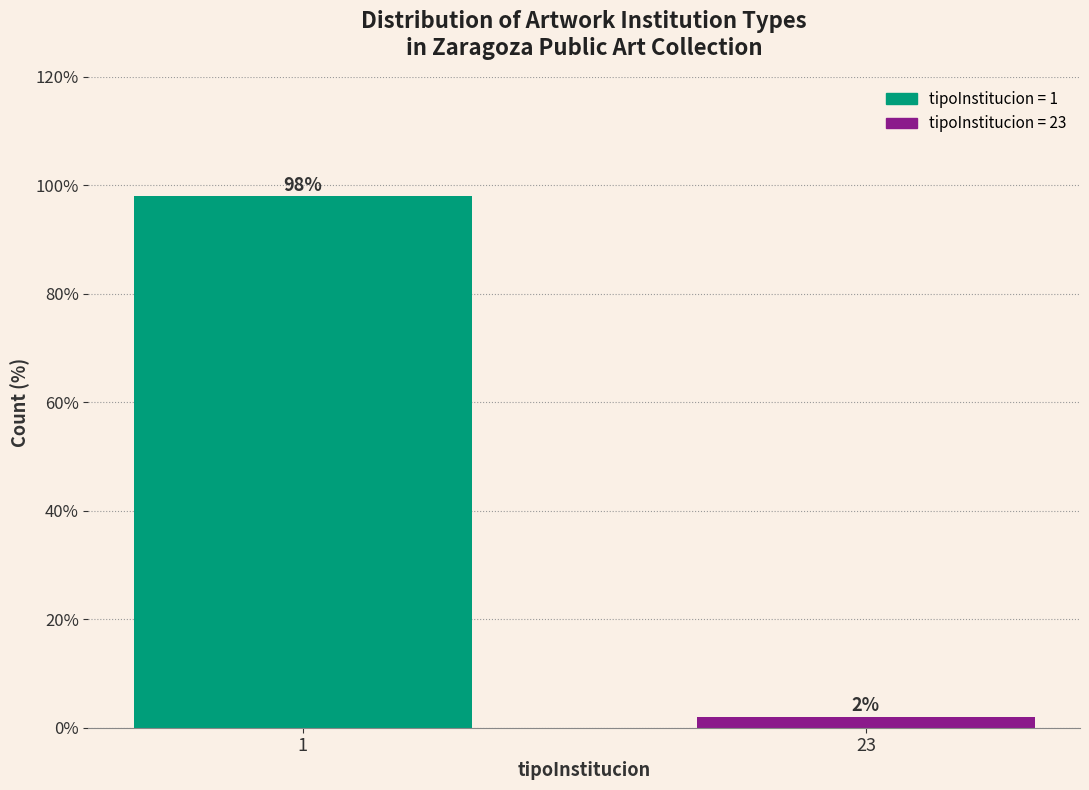

Reading right to left, extract all data points from this chart.

23=2	1=98